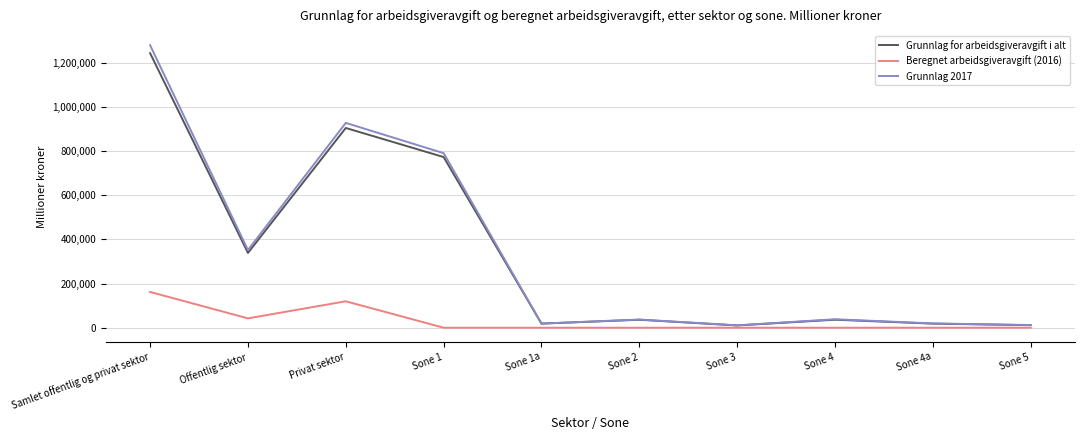

The value of Beregnet arbeidsgiveravgift (2016) at Sone 3 is -58668. True or false?

False